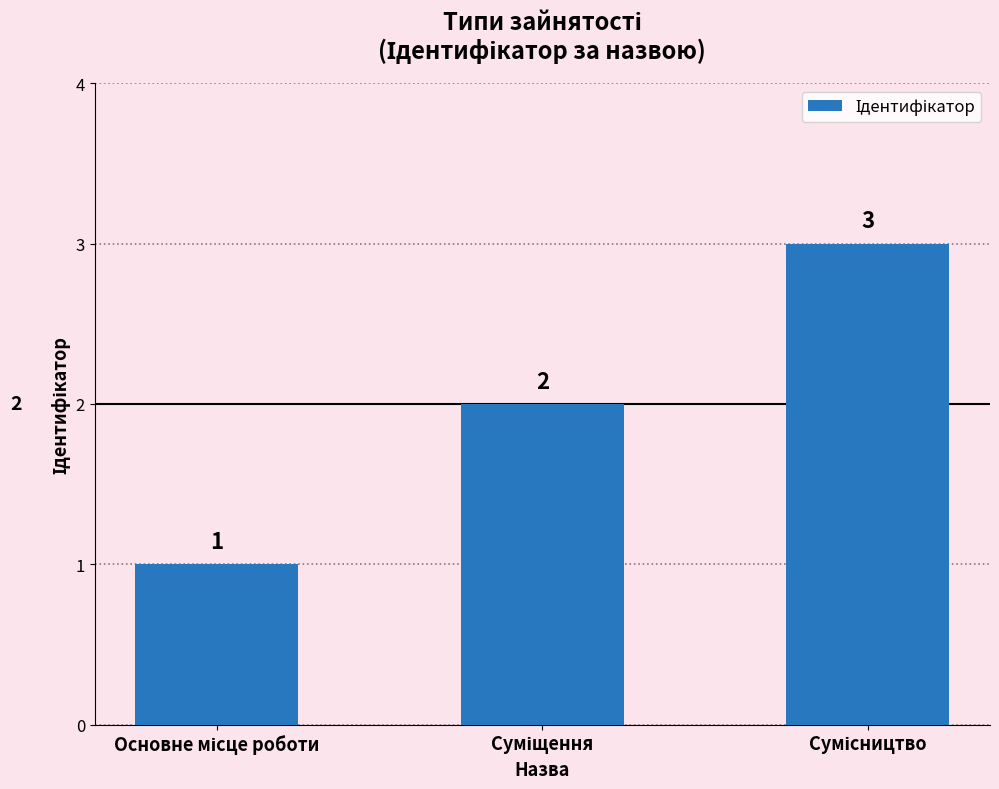

Reading left to right, what are all the values shown in this chart?

1	2	3